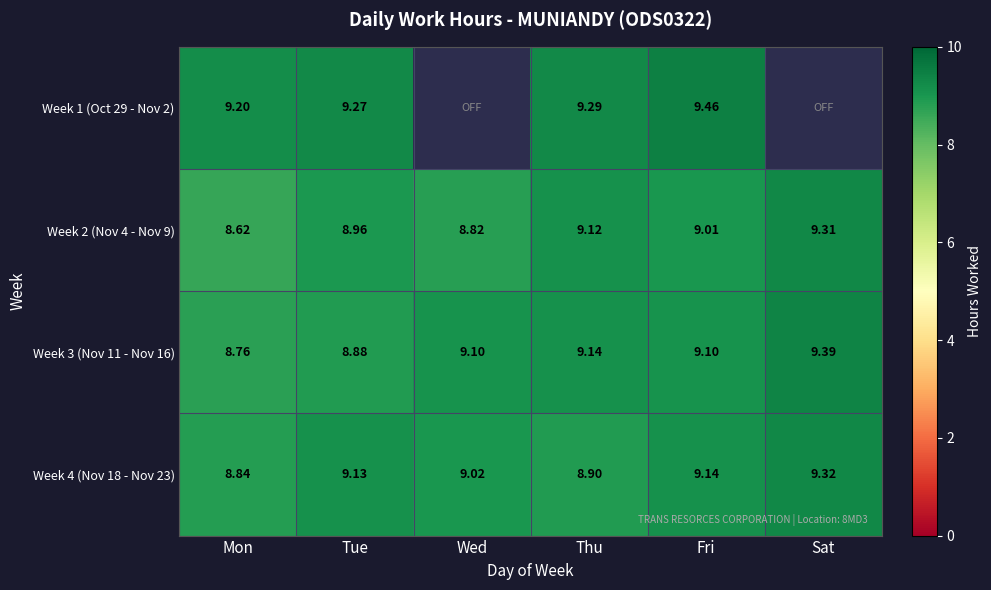

Is the value of Week 4 (Nov 18 - Nov 23) at Tue greater than the value of Week 3 (Nov 11 - Nov 16) at Sat?

No